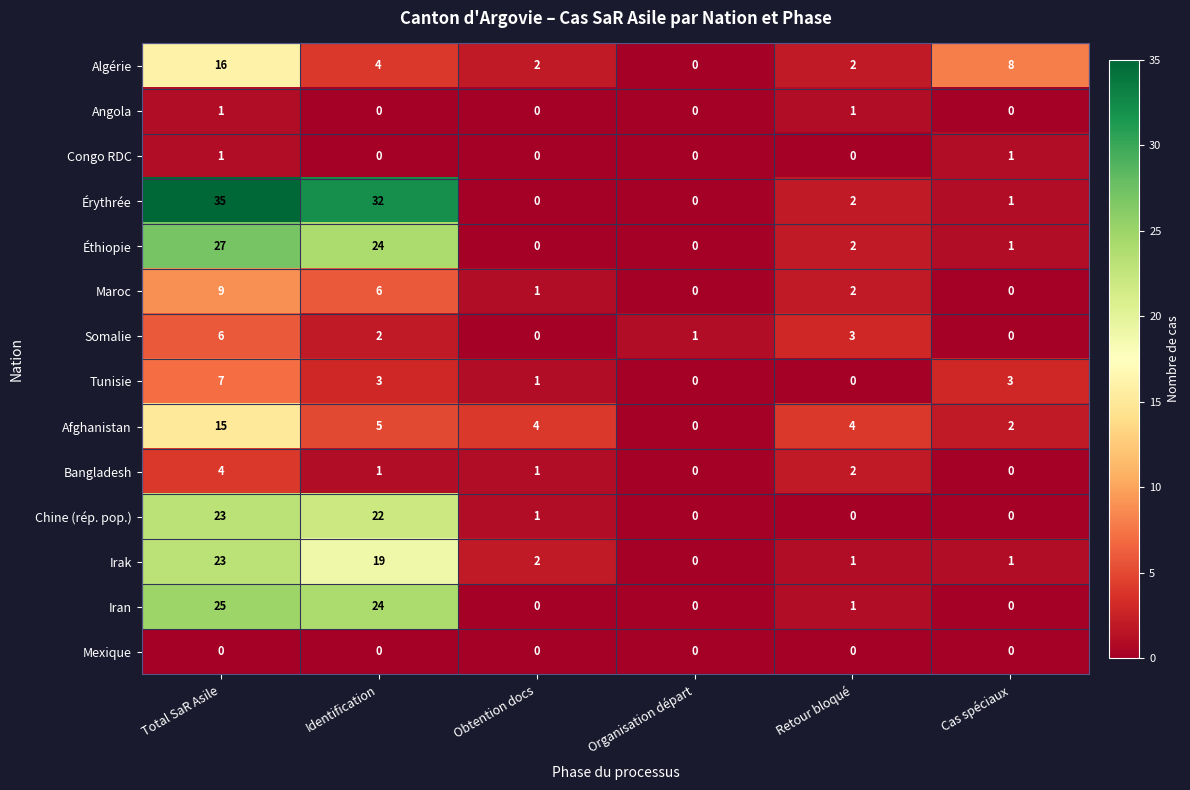

True or false: Angola has a value of -1 at Identification.

False